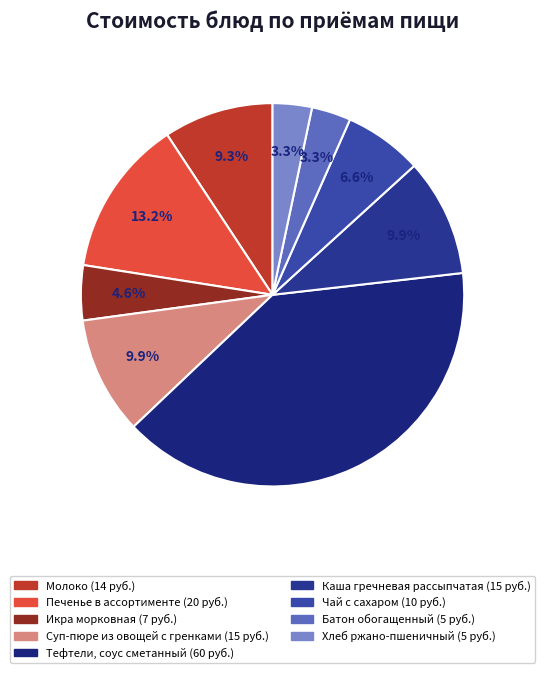

To the nearest percent, what is the difference between the largest and smallest slice percentages?

36%